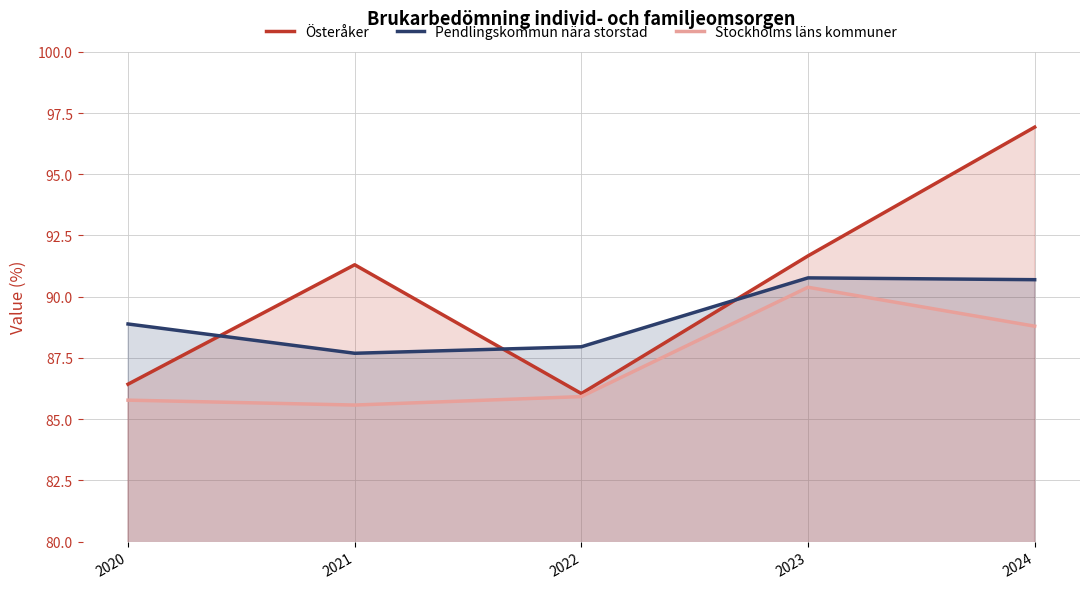

How many Pendlingskommun nära storstad values are between 87 and 90?

3